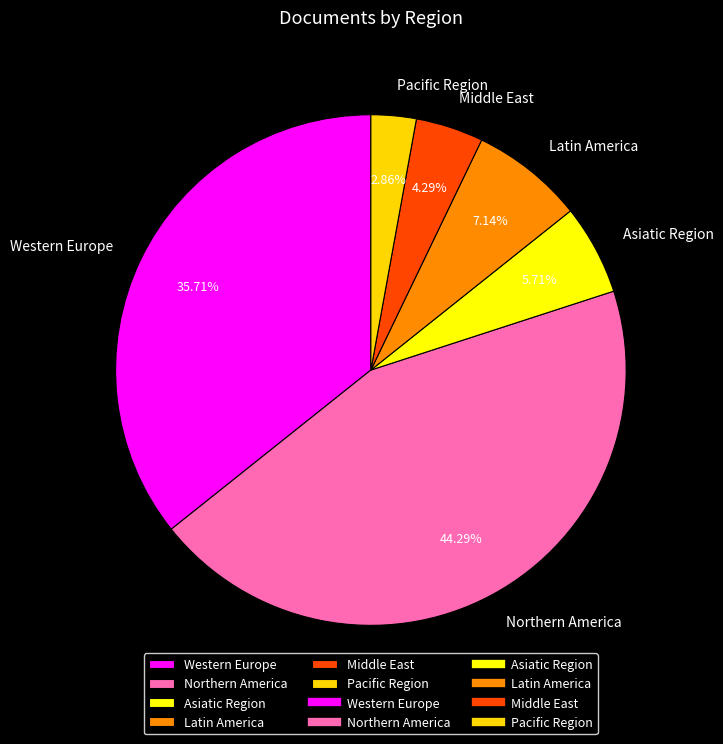

What is the ratio of the value at Asiatic Region to the value at Pacific Region?

2.0